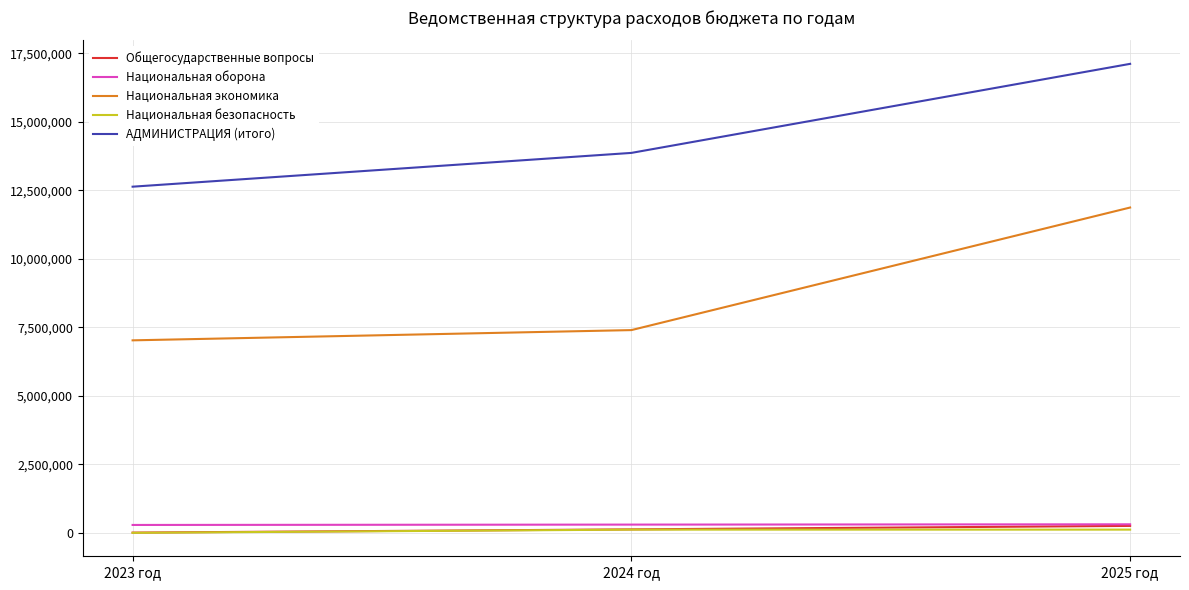

Rank the categories by АДМИНИСТРАЦИЯ (итого) value from highest to lowest.

2025 год, 2024 год, 2023 год